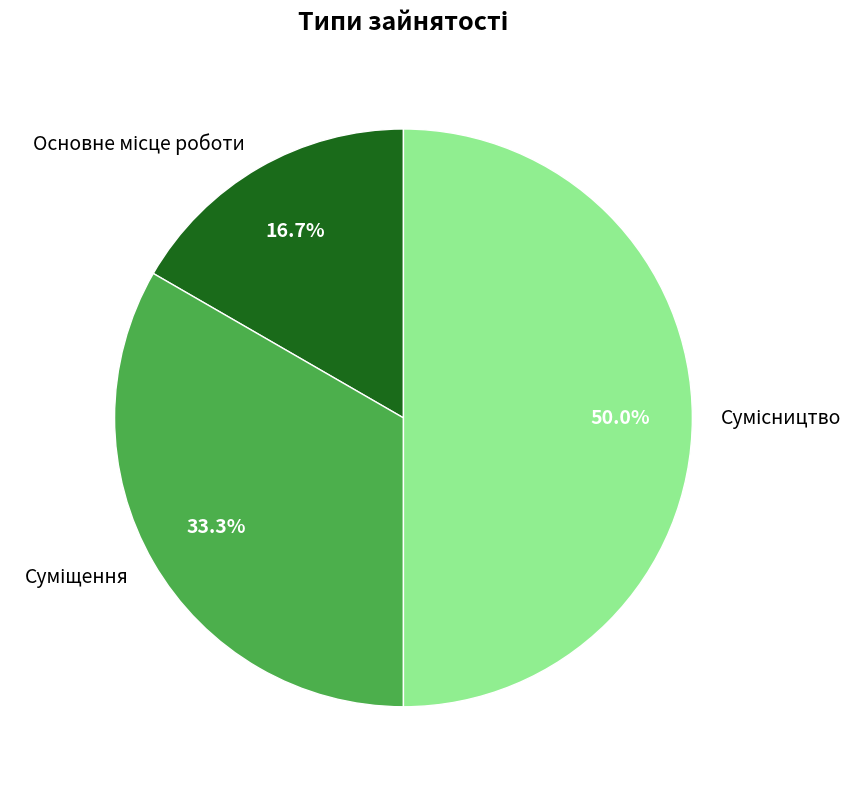

What percentage is the Сумісництво slice, to the nearest percent?

50%